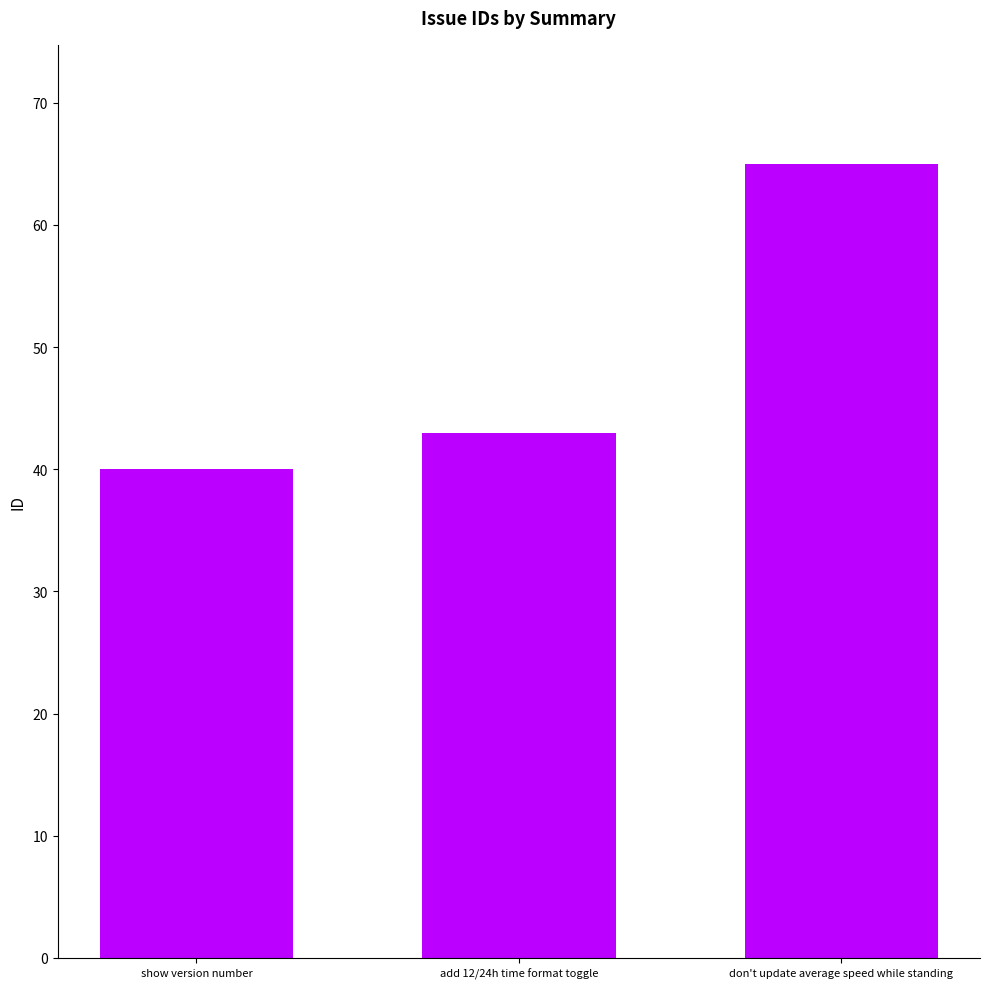

At which label is the value closest to 52?

add 12/24h time format toggle